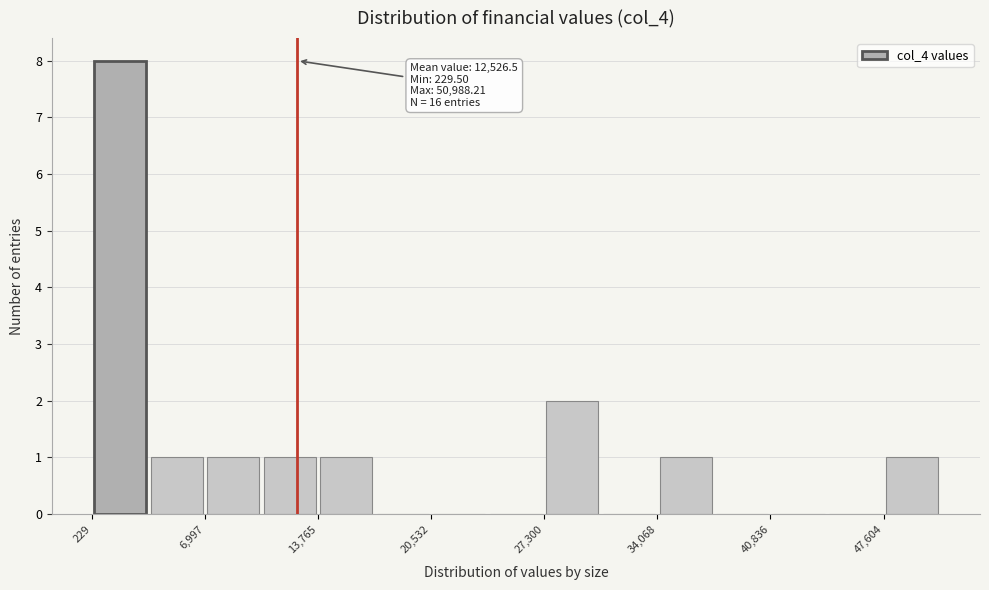

Read against the x-axis, roughly where is the centre of the tallest bar?

2000